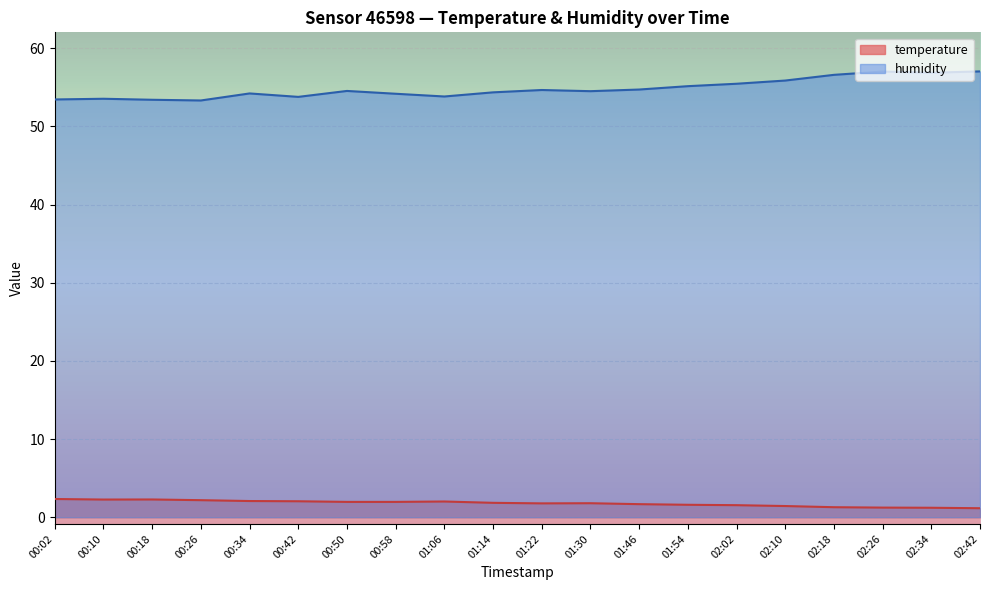

What is the total value across all series at 02:42?

58.2